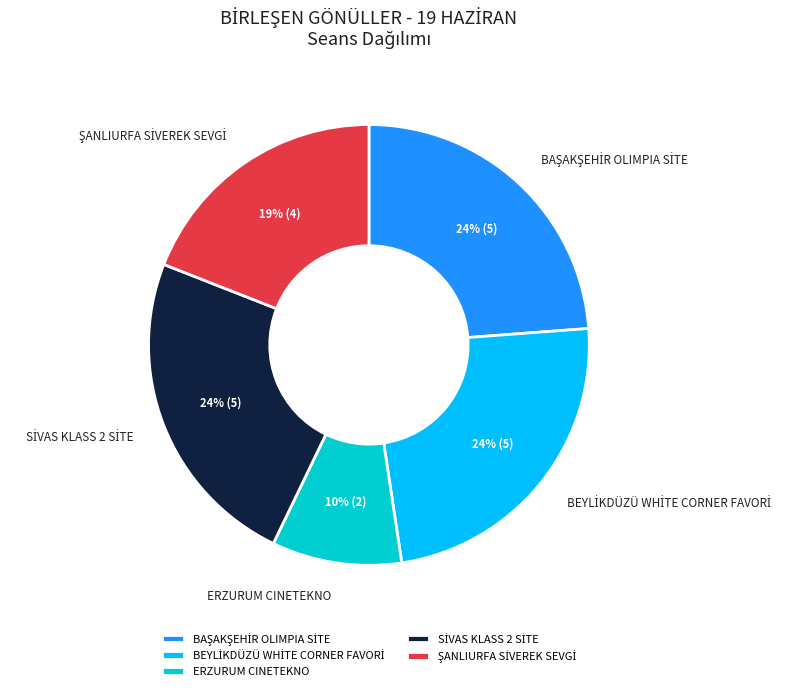

What is the smallest slice in the pie chart?

ERZURUM CINETEKNO